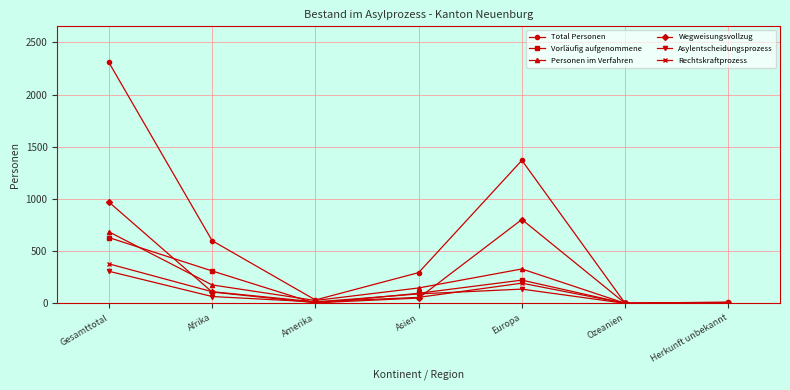

What is the label of the 2nd point from the right?

Ozeanien